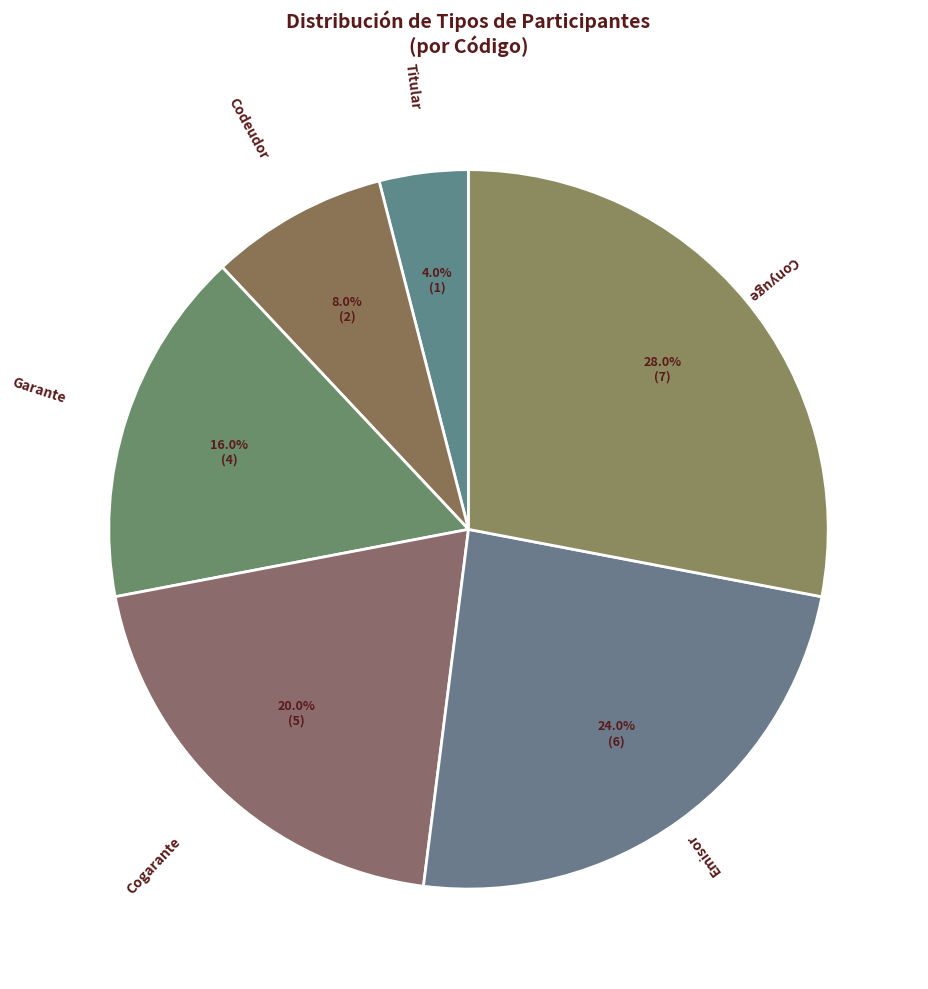

Is it true that Codeudor is 1% of the pie?

False